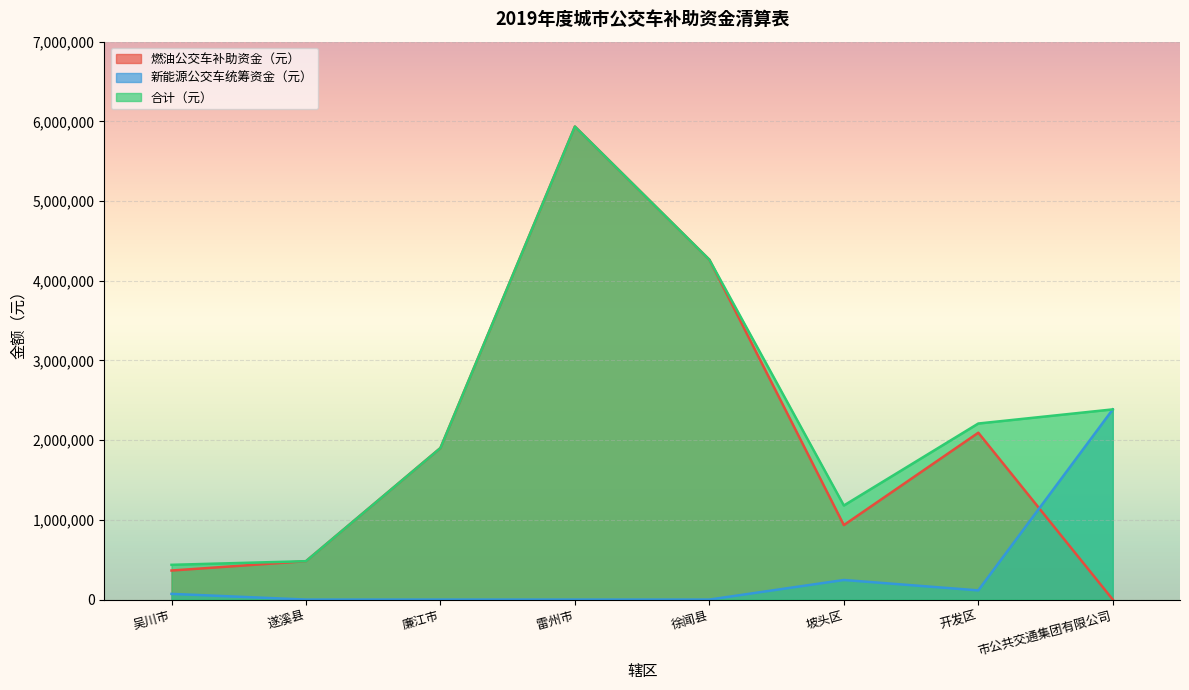

Reading left to right, transcribe all the data shown in this chart.

新能源公交车营运月数: 吴川市=71588	遂溪县=0	廉江市=0	雷州市=0	徐闻县=0	坡头区=245919	开发区=115336	市公共交通集团有限公司=2386272
燃油公交车补助资金（元）: 吴川市=364444	遂溪县=481661	廉江市=1901747	雷州市=5934882	徐闻县=4264184	坡头区=934431	开发区=2093636	市公共交通集团有限公司=0
合计（元）: 吴川市=436032	遂溪县=481661	廉江市=1901747	雷州市=5934882	徐闻县=4264184	坡头区=1180350	开发区=2208972	市公共交通集团有限公司=2386272